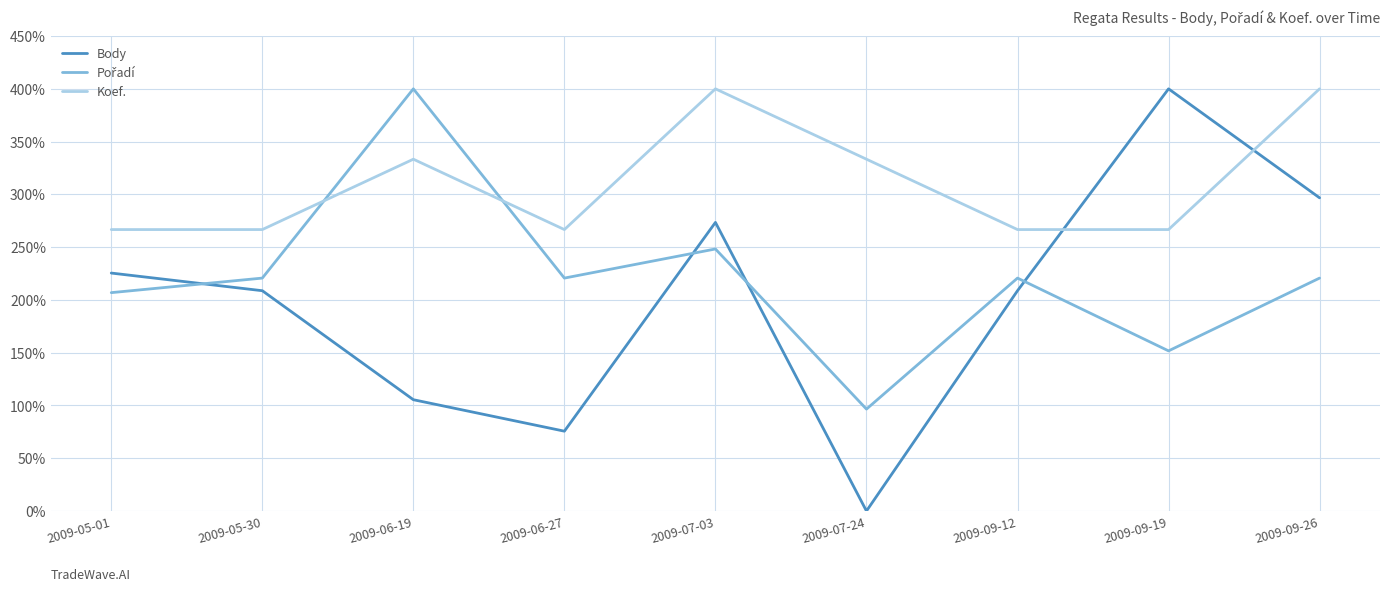

The value of Koef. at 2009-06-19 is 530.4. True or false?

False